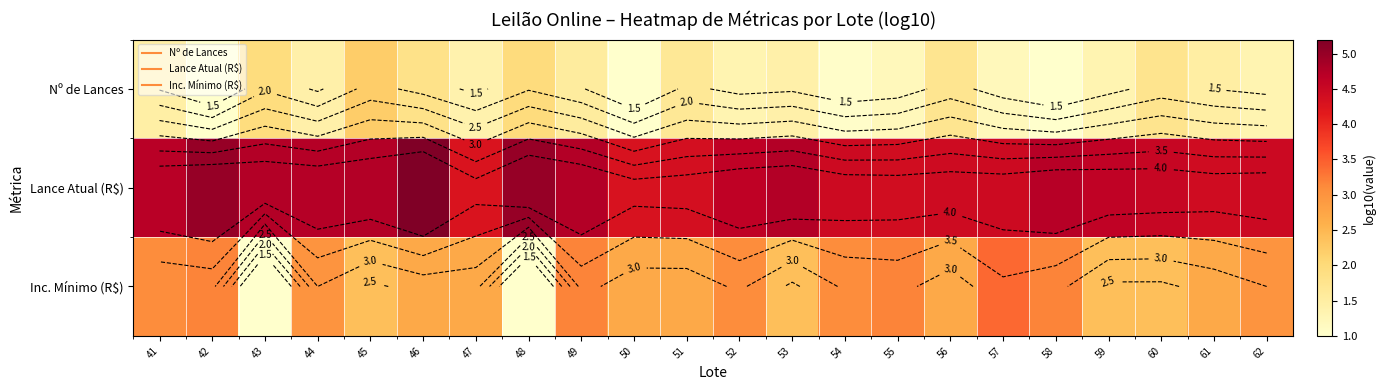

Which series changed the most between 54 and 60?

Nº de Lances